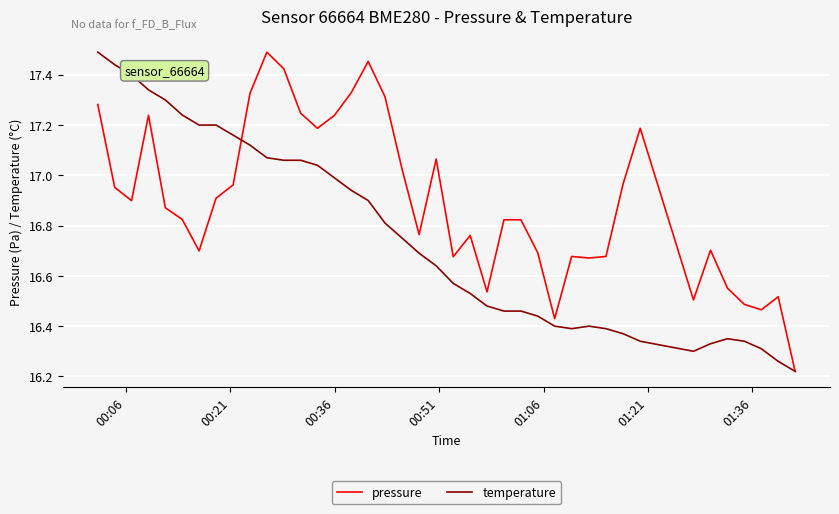

List the series in order of their overall mean, lowest first.

temperature, pressure